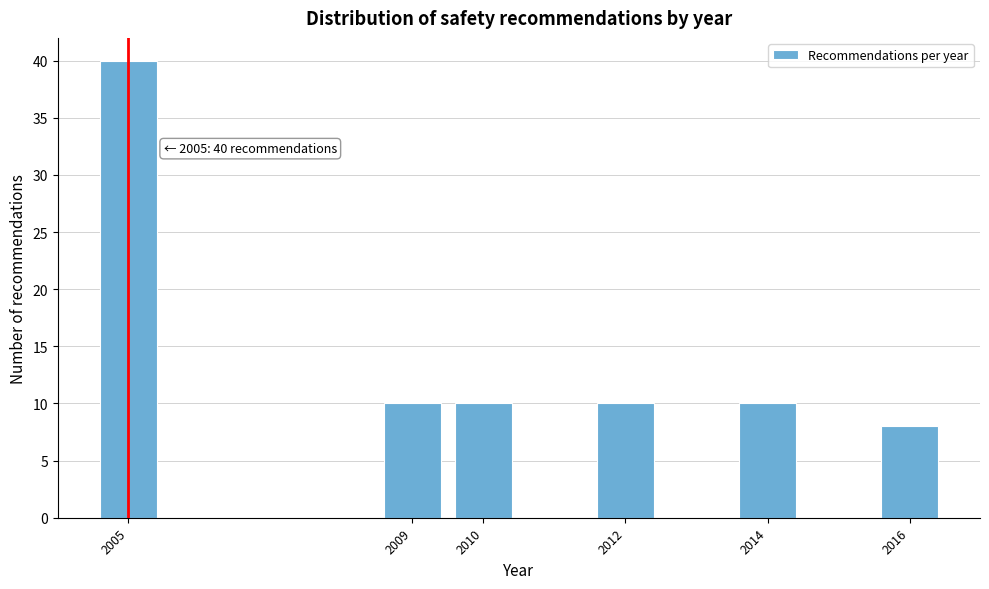

Reading left to right, list all the values displayed in this chart.

40	10	10	10	10	8